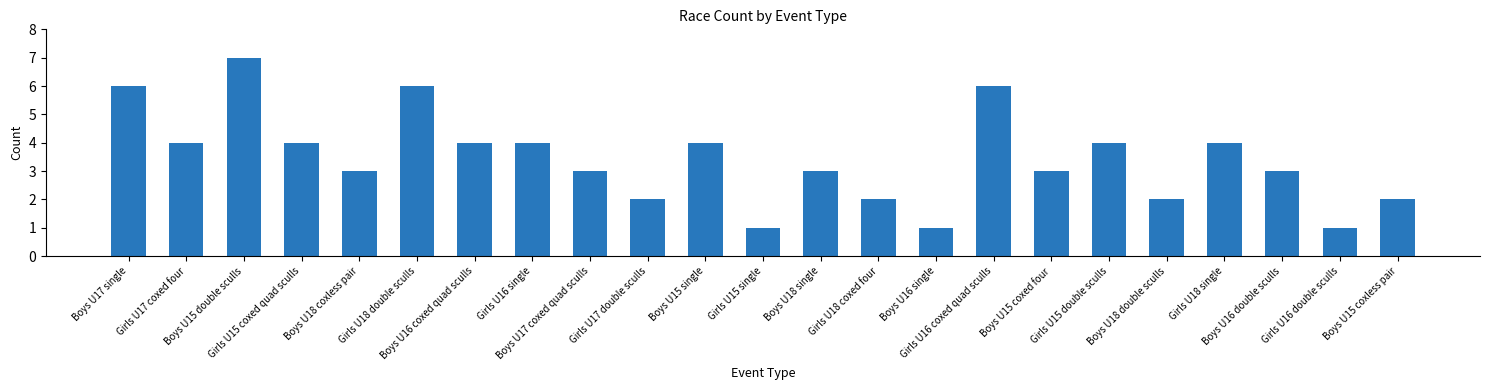

What is the value of the 17th bar from the left?

3